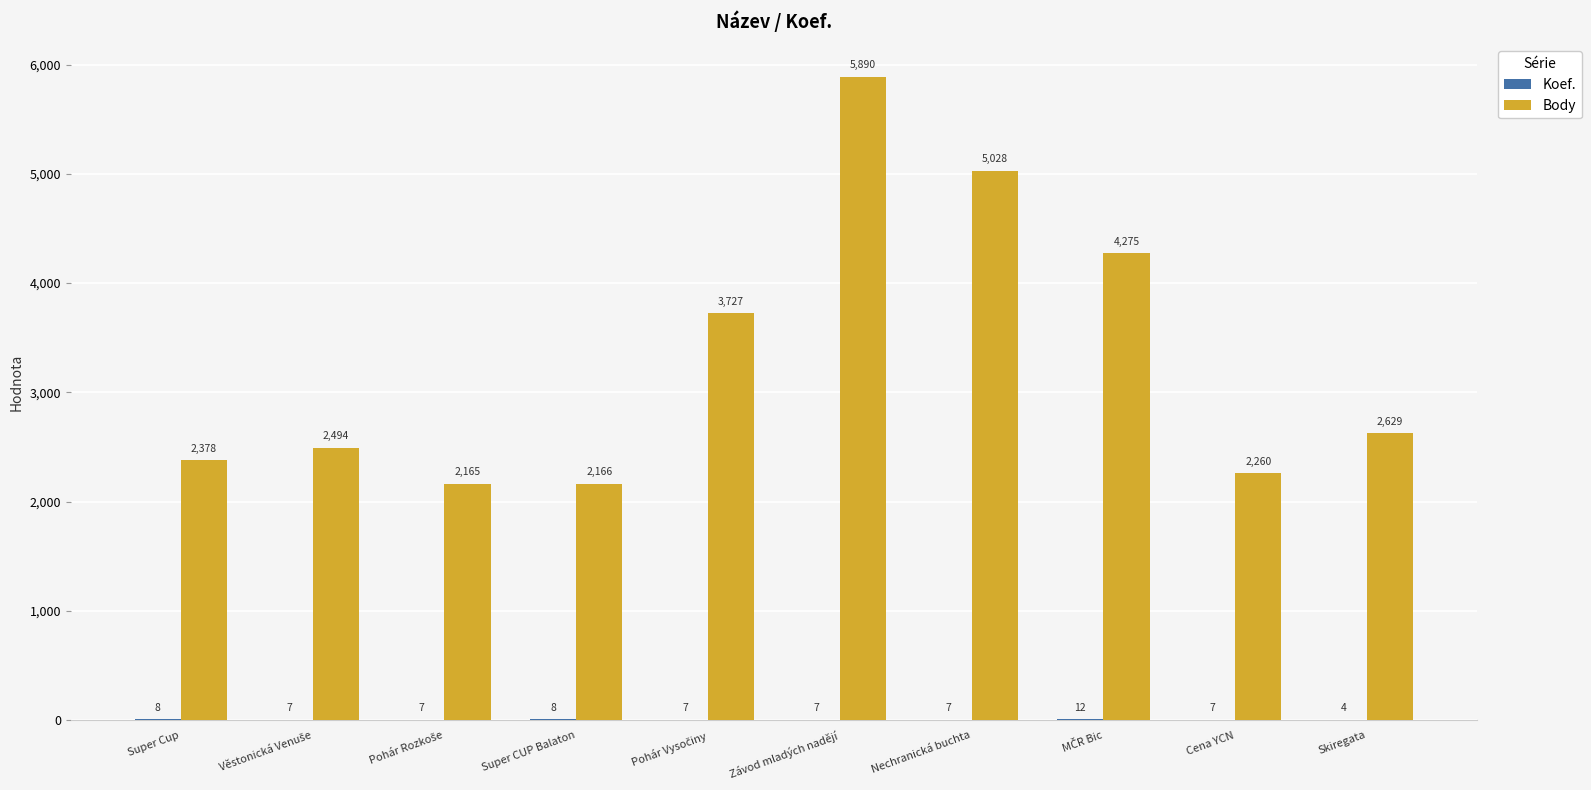

Is it true that Body equals 840 at Super CUP Balaton?

False